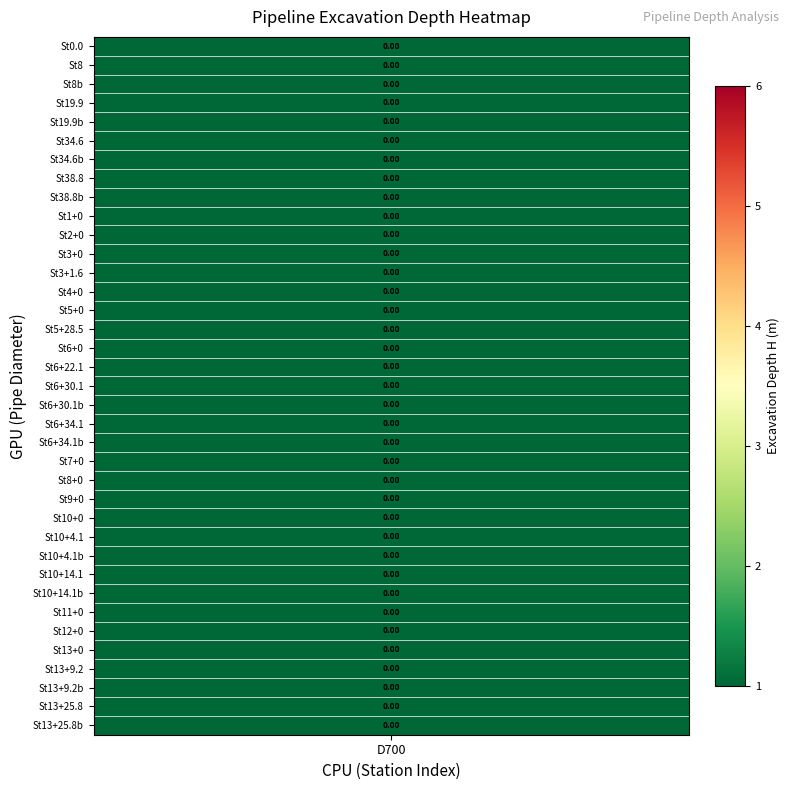

List the labels in order of value, smallest first.

9, 10, 11, 12, 13, 14, 15, 16, 35, 36, 33, 34, 17, 18, 19, 32, 31, 30, 28, 29, 7, 8, 5, 6, 3, 4, 1, 2, 0, 20, 21, 22, 23, 24, 25, 26, 27